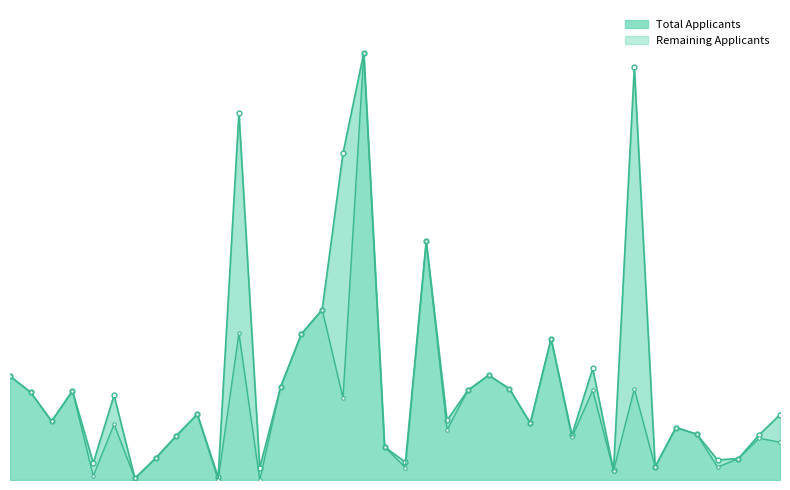

How many lines are shown in the chart?

2